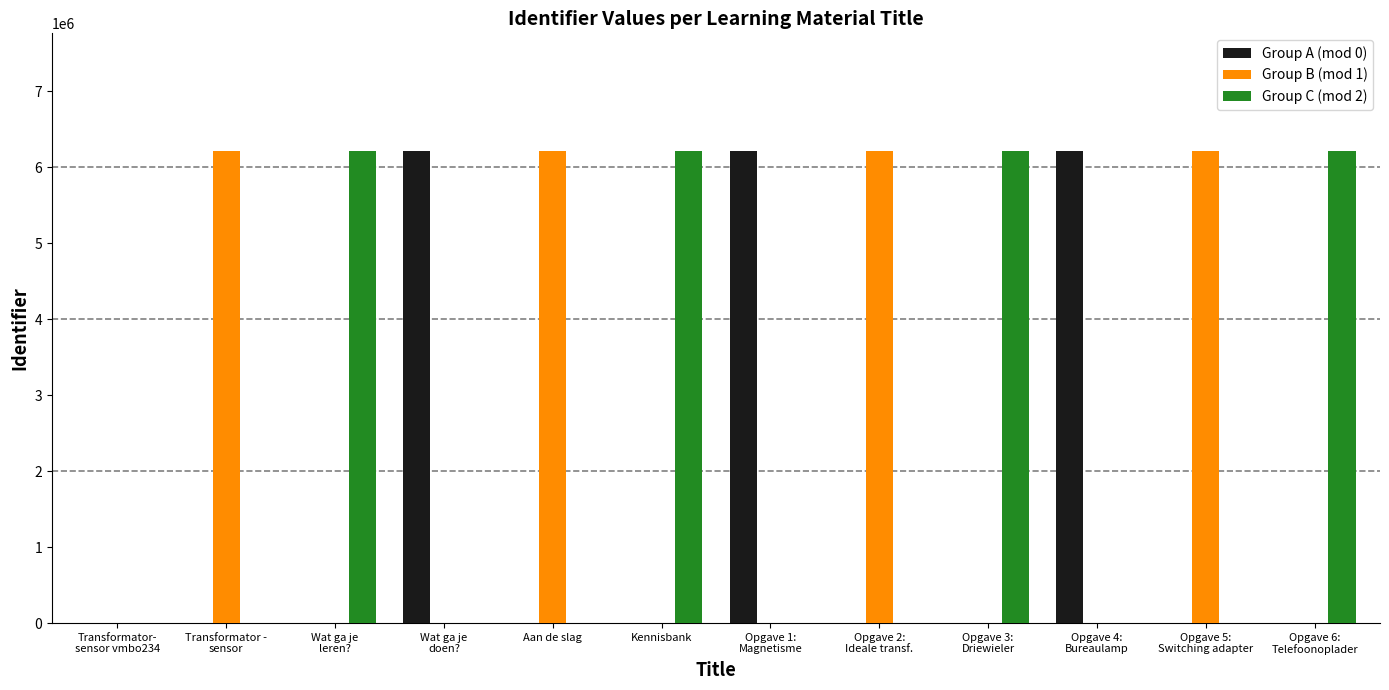

The Group A (mod 0) series shows 0 at Kennisbank. True or false?

True